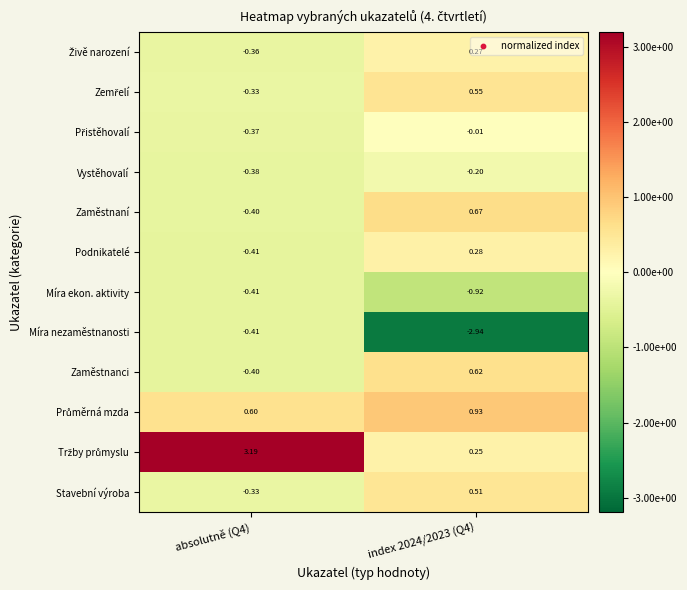

How many categories are shown in the chart?

2